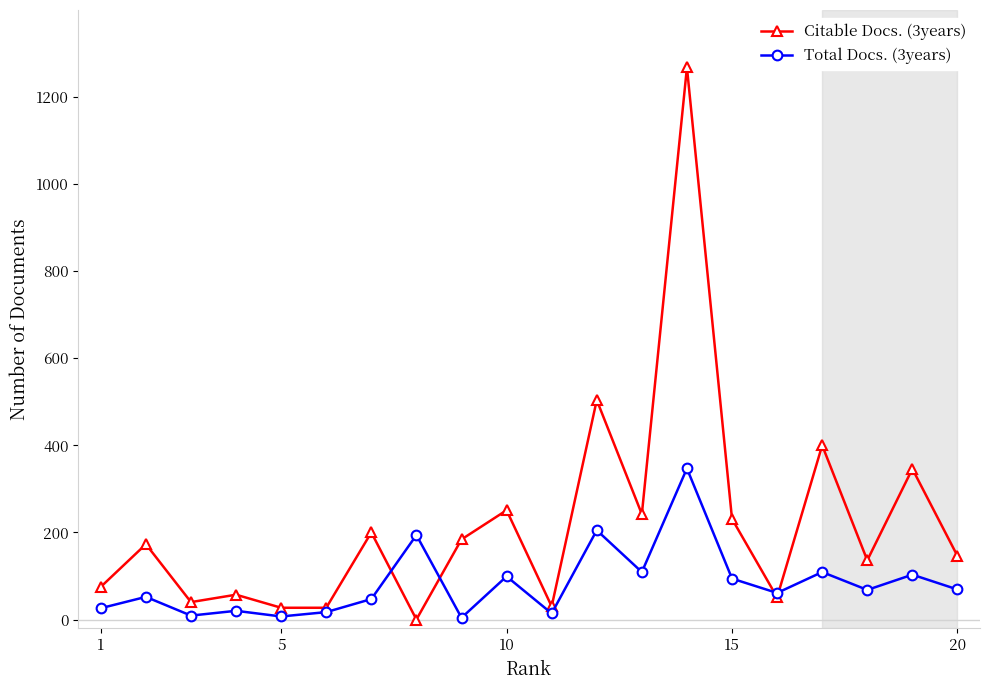

True or false: Citable Docs. (3years) has more than 2 points higher than both neighbors.

True